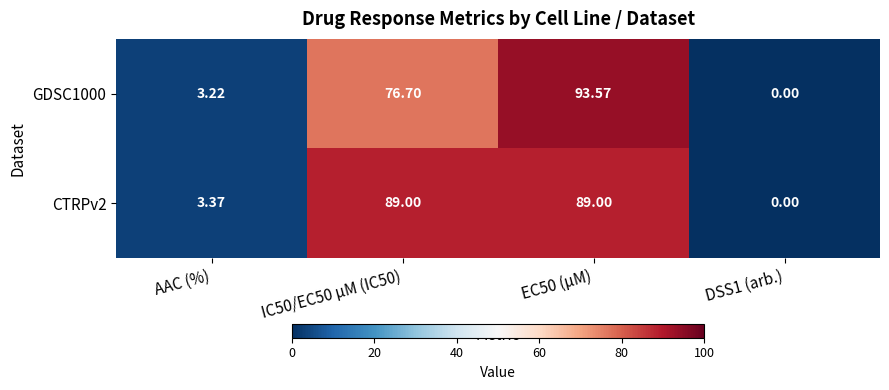

Where is CTRPv2 nearest to the value 44?

AAC (%)